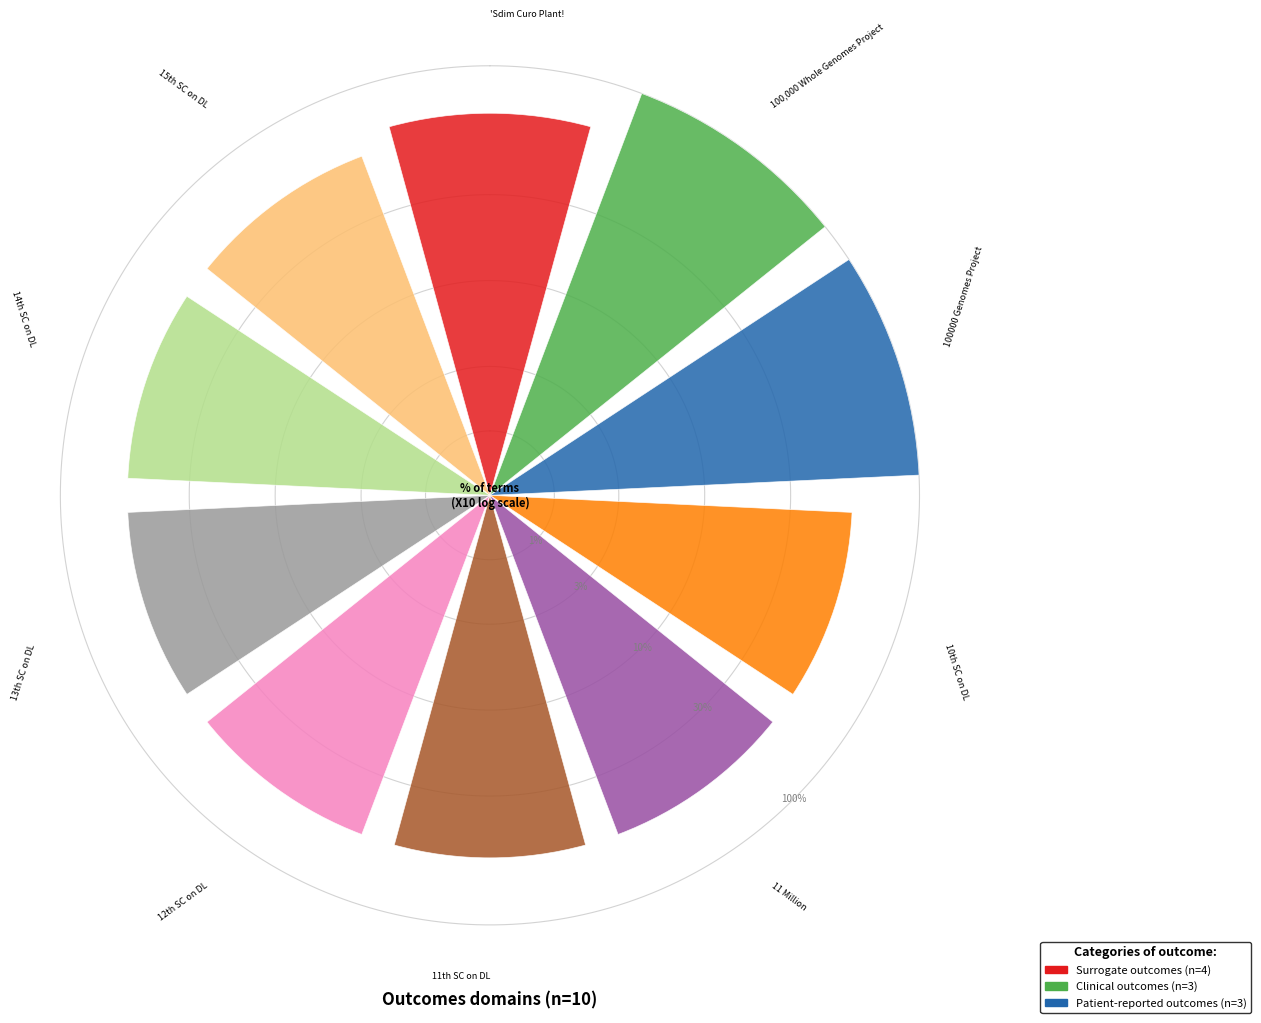

Which slice is the smallest?

10th SC on DL